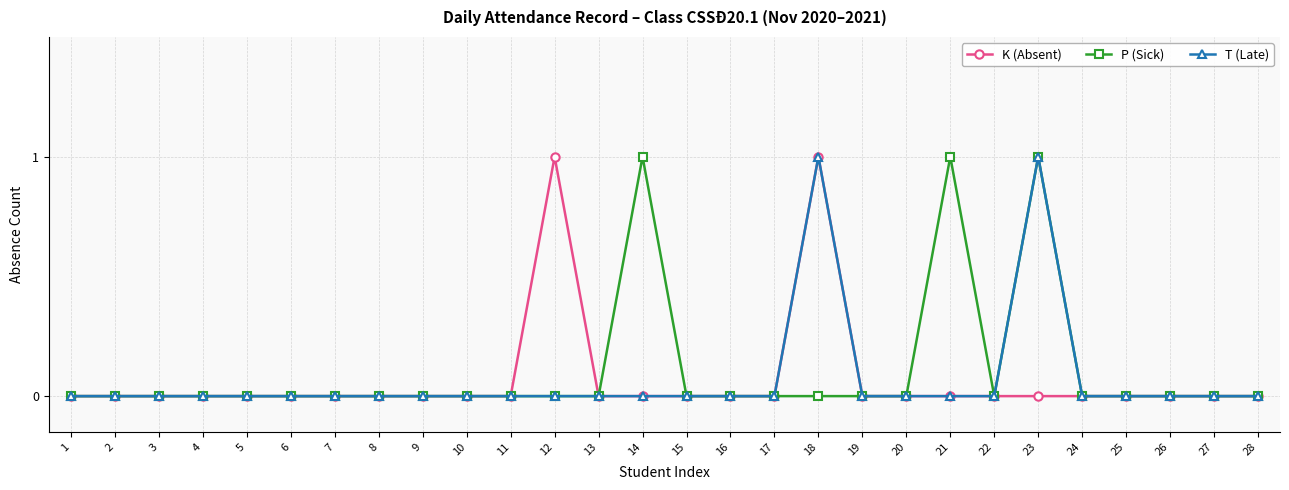

True or false: P (Sick) has a value of 0 at 27.

True